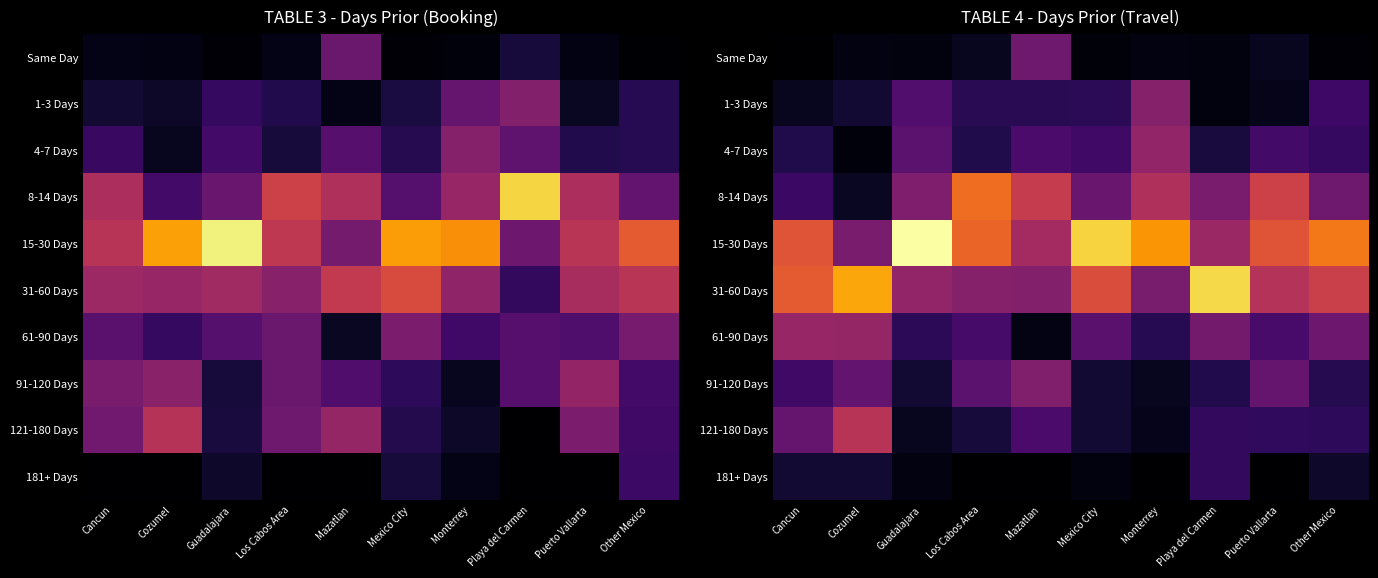

What is the total value across all series at Mazatlan?

1.0